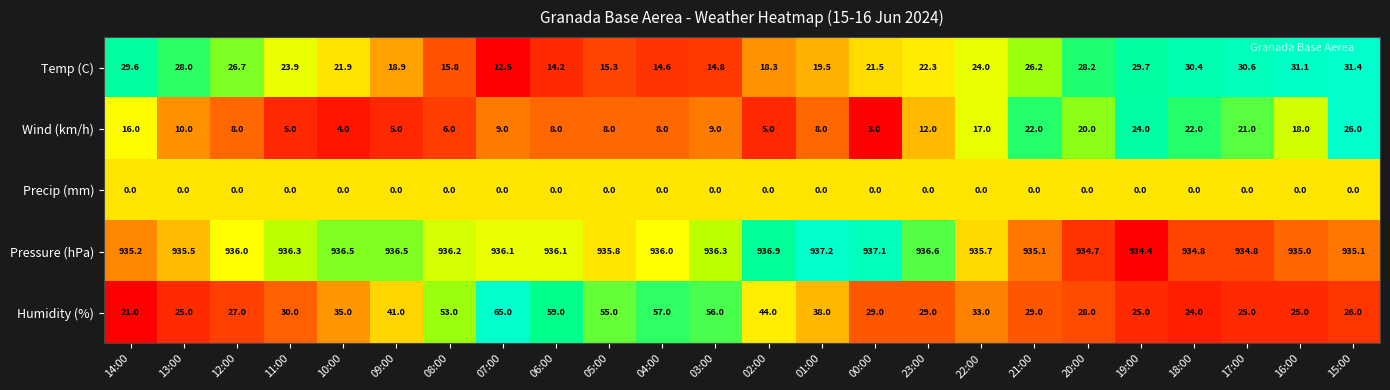

What value does the Pressure (hPa) series have at 05:00?

935.8